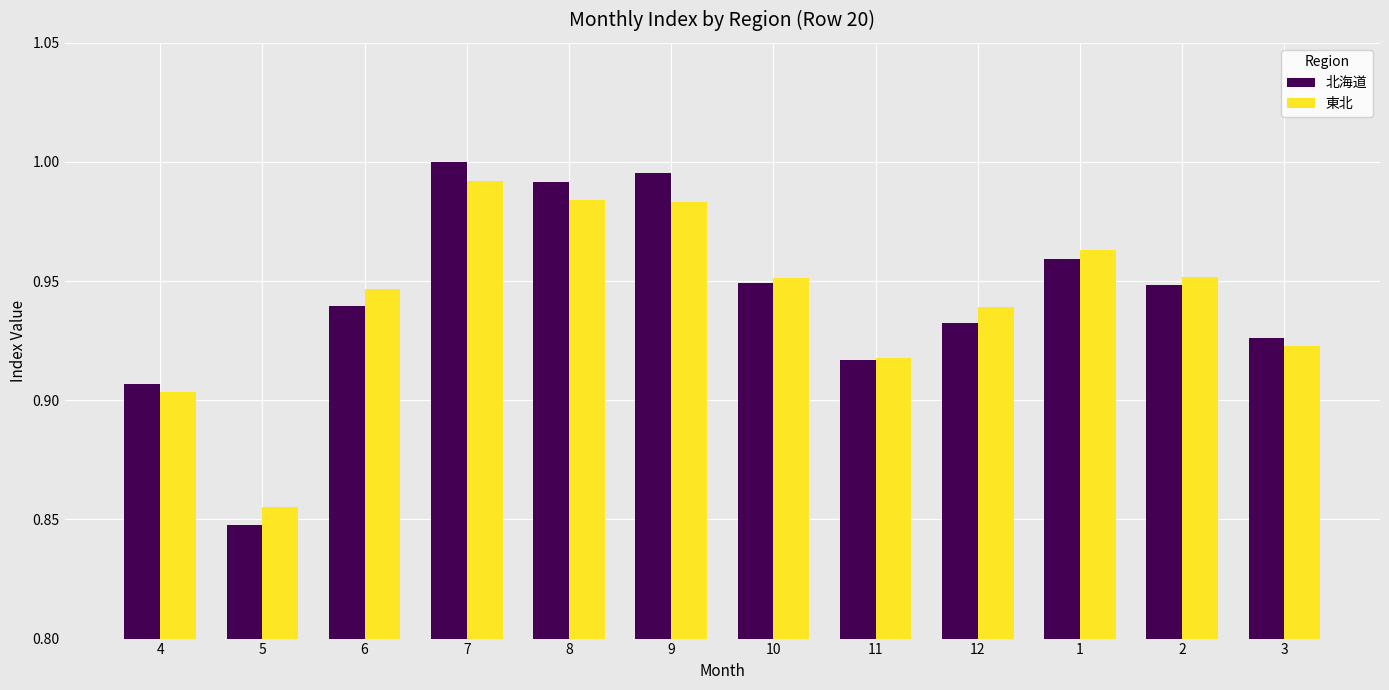

The value of 東北 at 3 is 0.6. True or false?

False